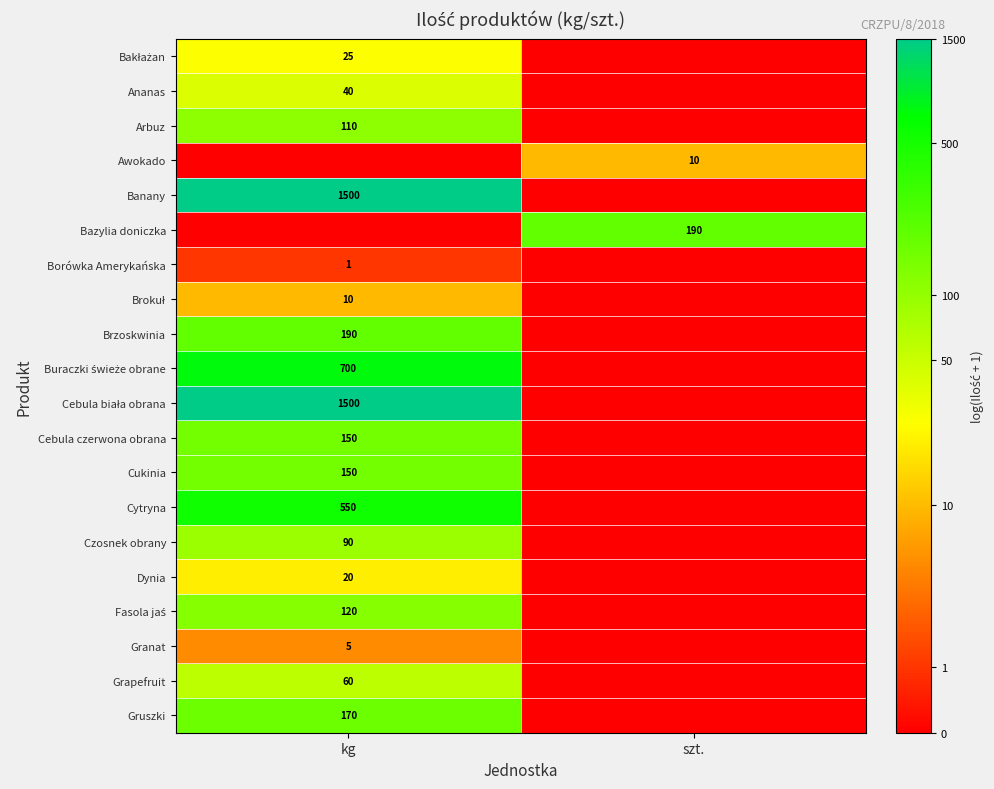

True or false: Brzoskwinia has a value of 43 at kg.

False